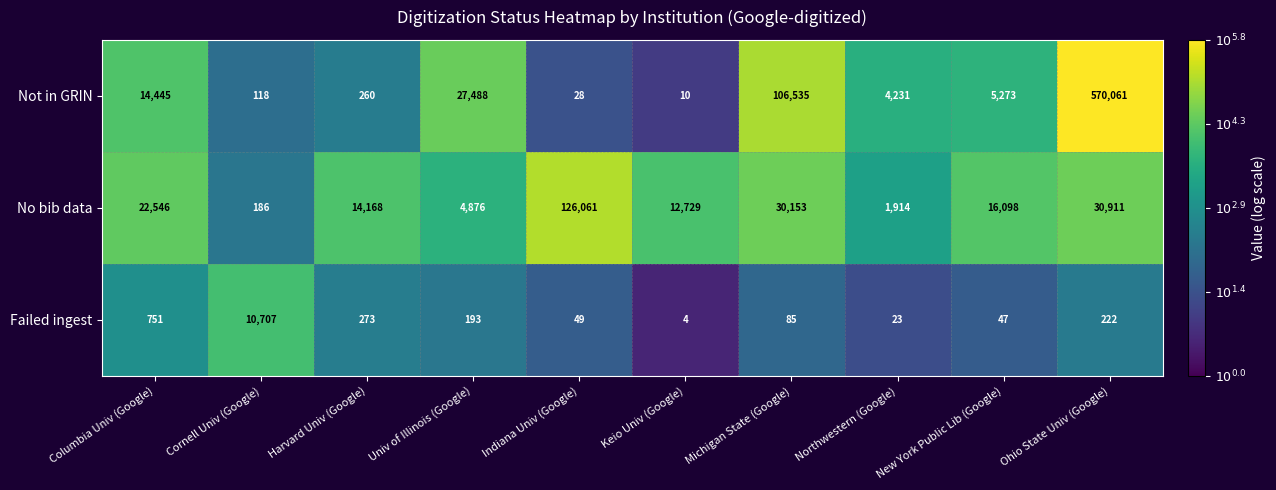

List the series in order of their peak value, lowest first.

Failed ingest, No bib data, Not in GRIN